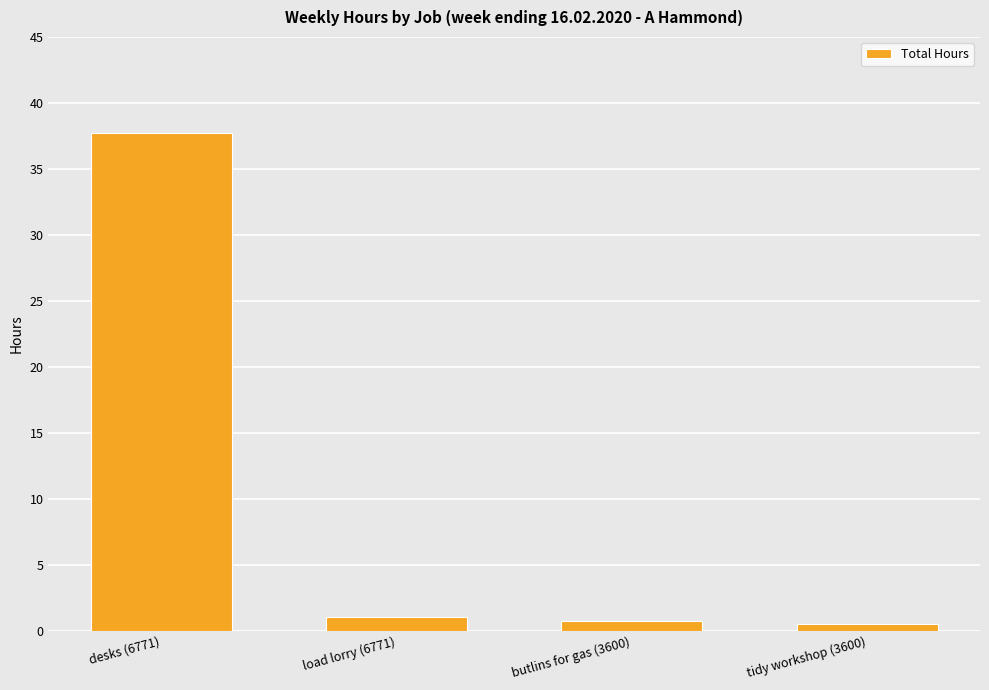

Which label corresponds to the largest value in the chart?

desks (6771)